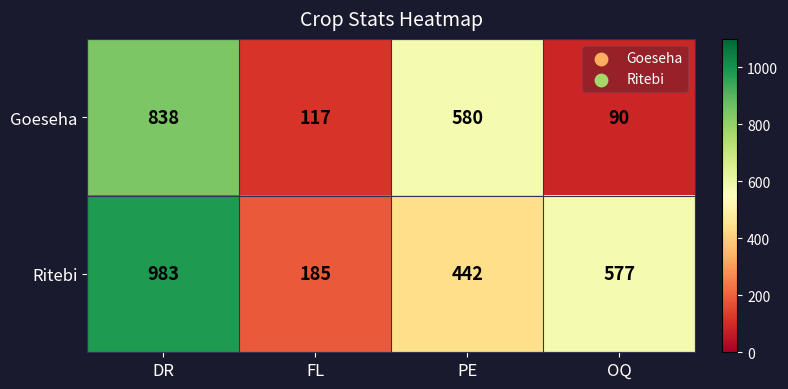

Reading left to right, extract all data points from this chart.

Goeseha: DR=838	FL=117	PE=580	OQ=90
Ritebi: DR=983	FL=185	PE=442	OQ=577